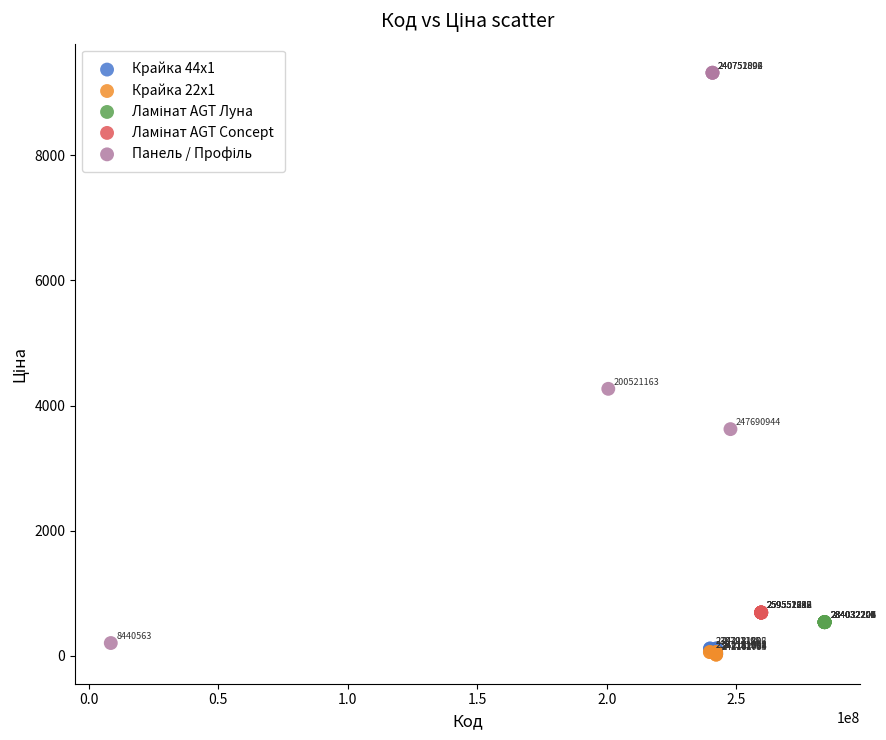

Which series reaches the minimum Y coordinate?

Крайка 22x1